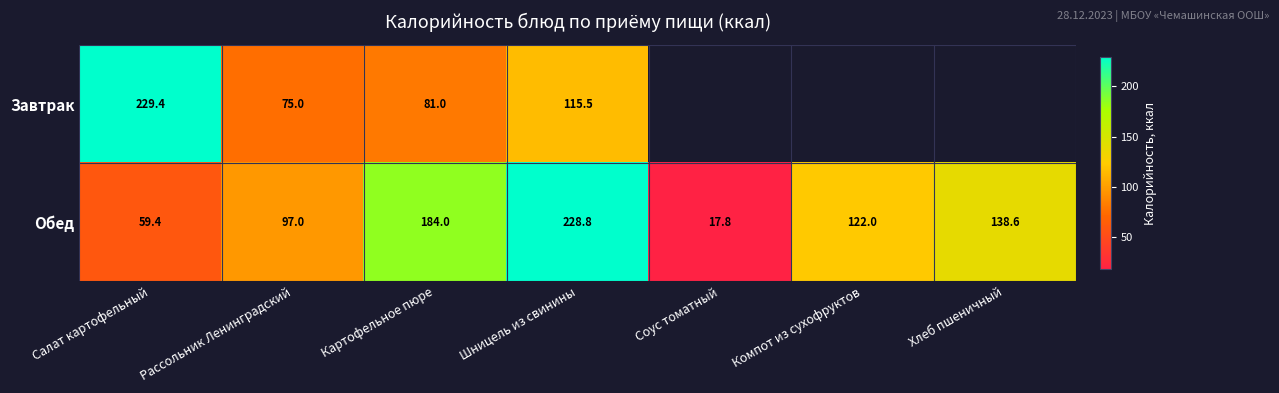

What is the spread (max minus min) of values at Картофельное пюре?

103.0